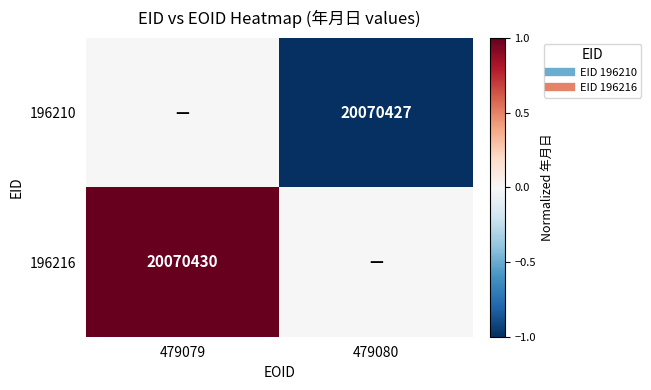

List the labels in order of 196216 value, largest first.

479079, 479080